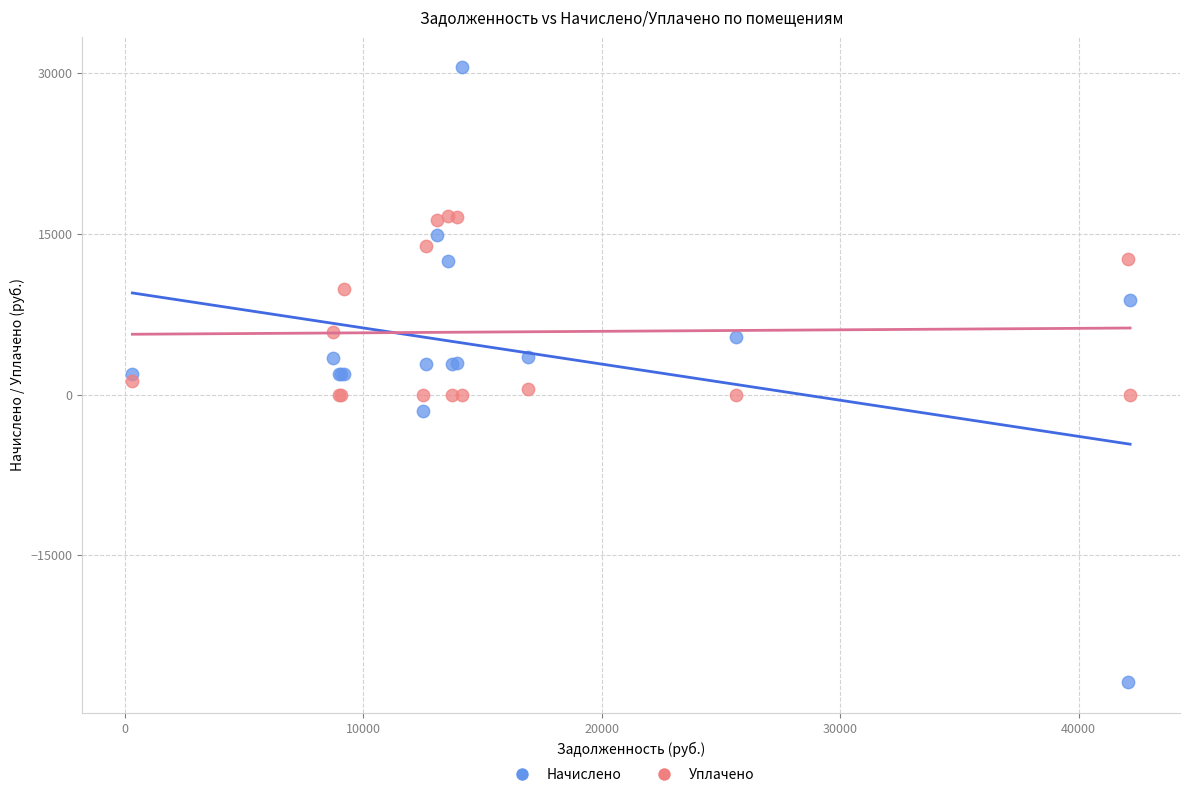

What are all the series names shown in the legend?

Начислено, Уплачено